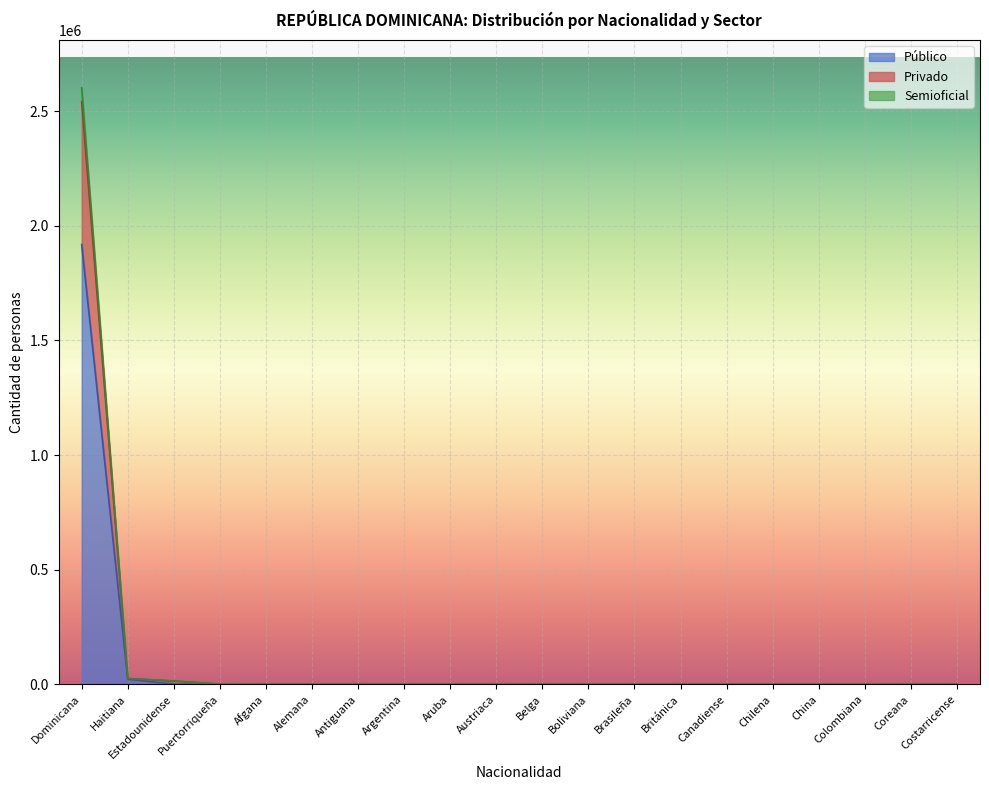

What is the label of the 6th point from the left?

Alemana